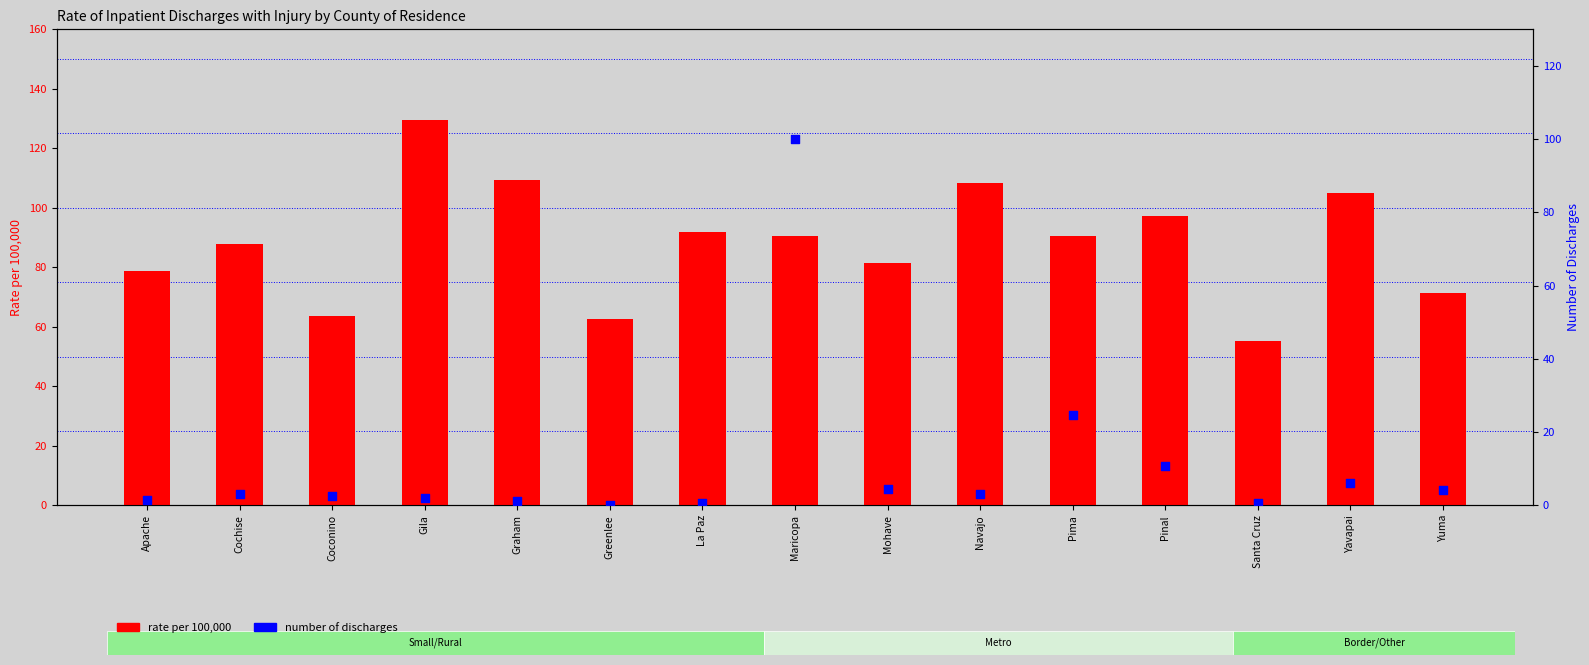

At how many categories does at least one series exceed 93?

6